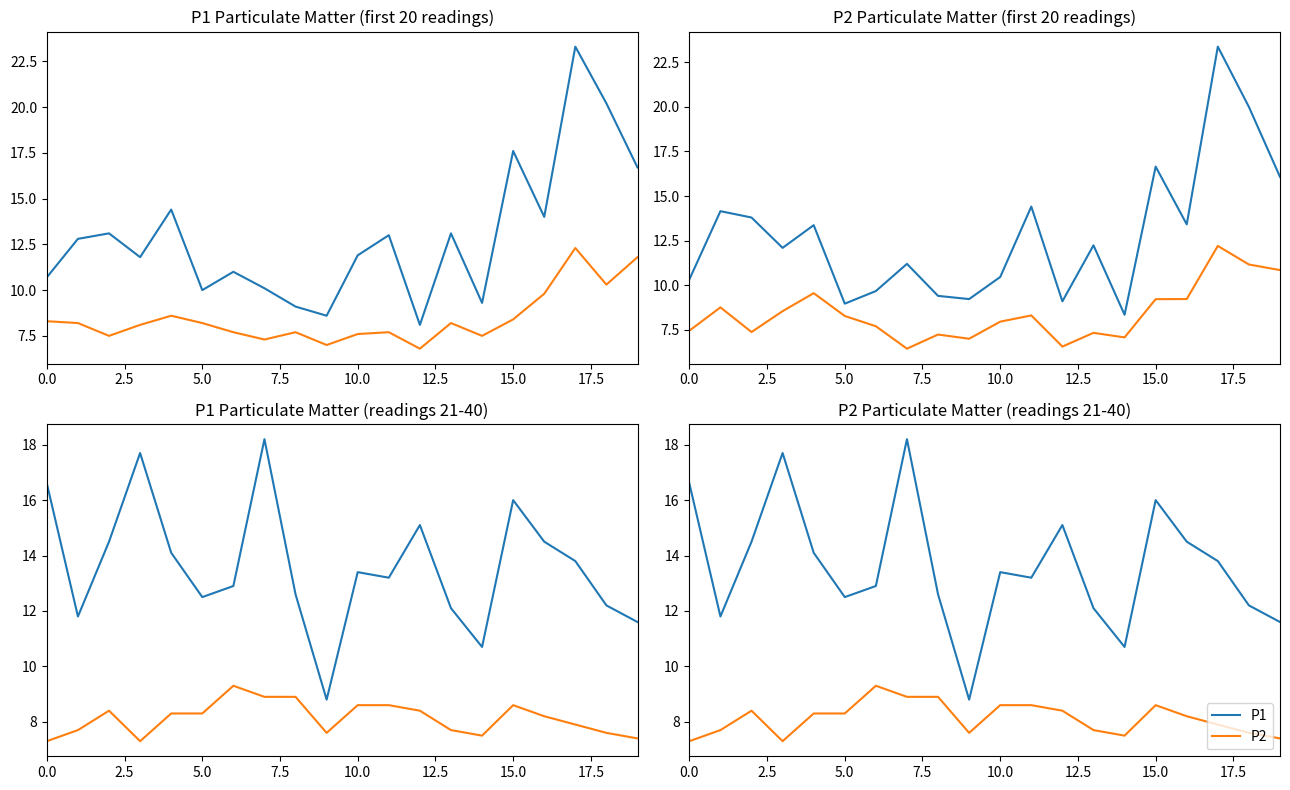

True or false: P2 and P1 intersect in this chart.

False